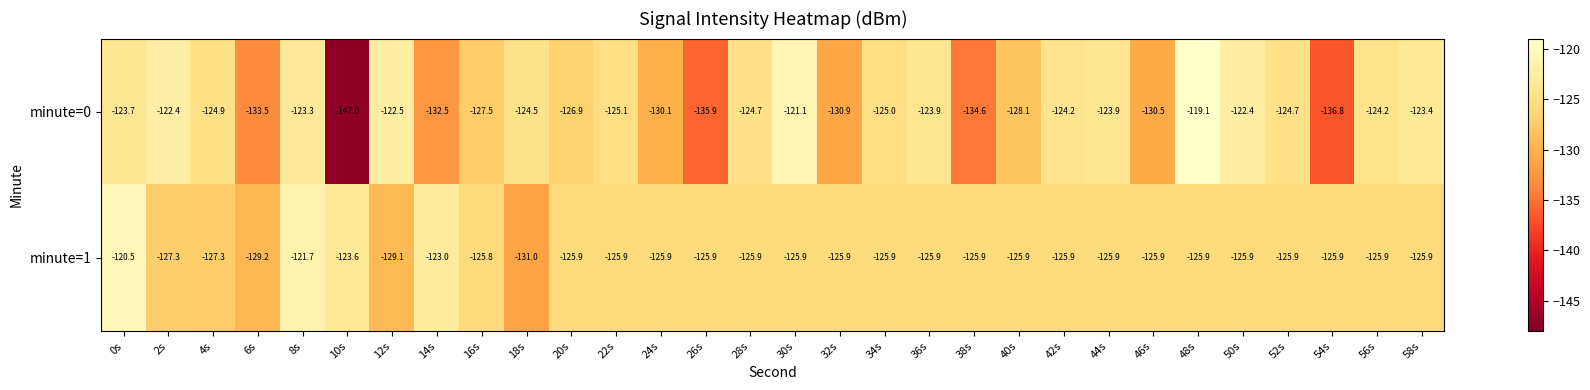

At which category does the chart reach its peak across all series?

48s